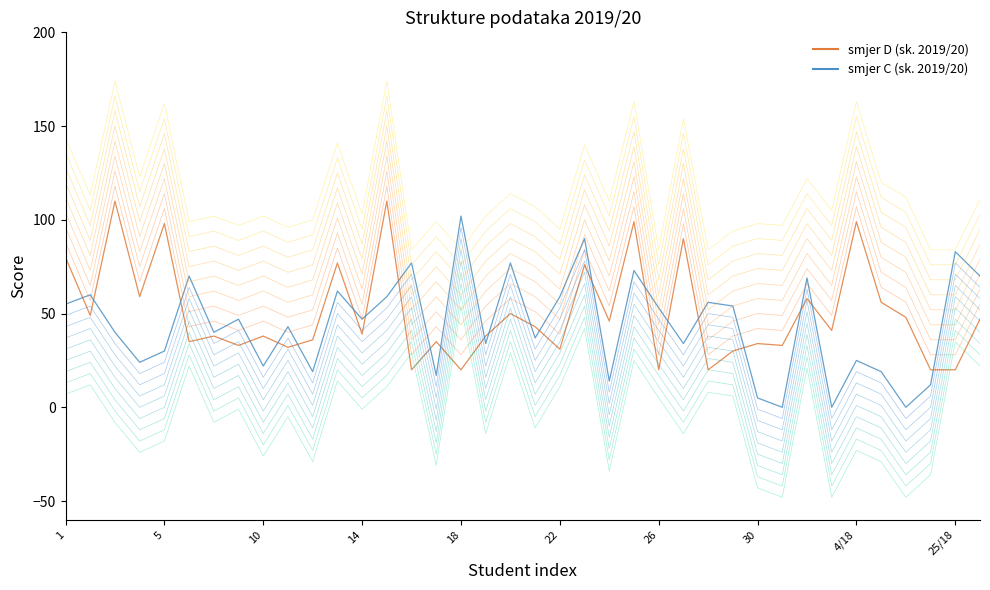

Read the smjer C (sk. 2019/20) value at 1, to the nearest 10.

60